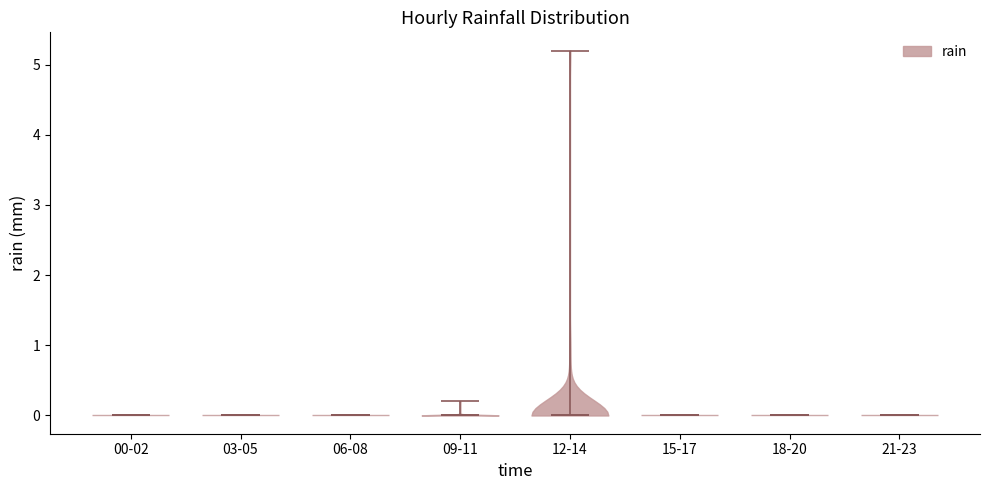

Where does the median line of the violin for 21-23 sit on the y-axis? The values are not printed on the chart, so give them approximately, as read against the axis.

0.0